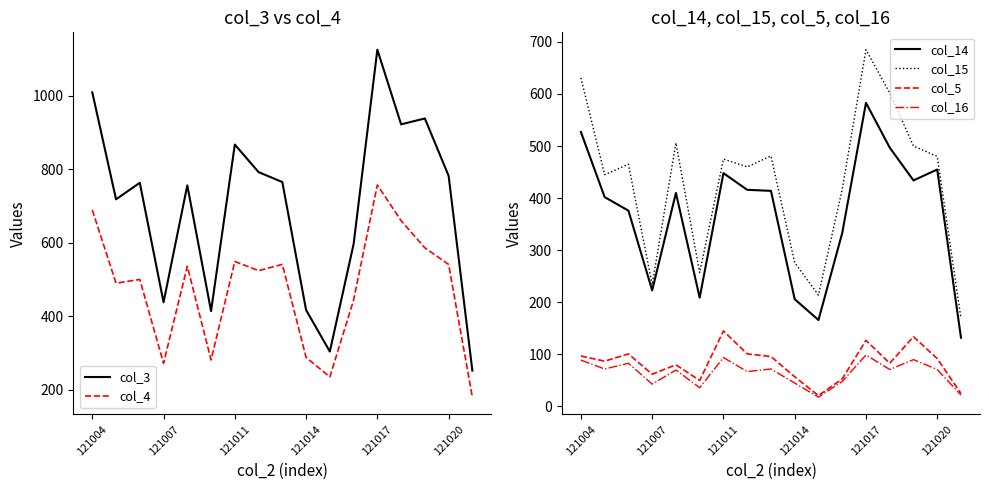

The col_14 series shows 244 at 121017. True or false?

False